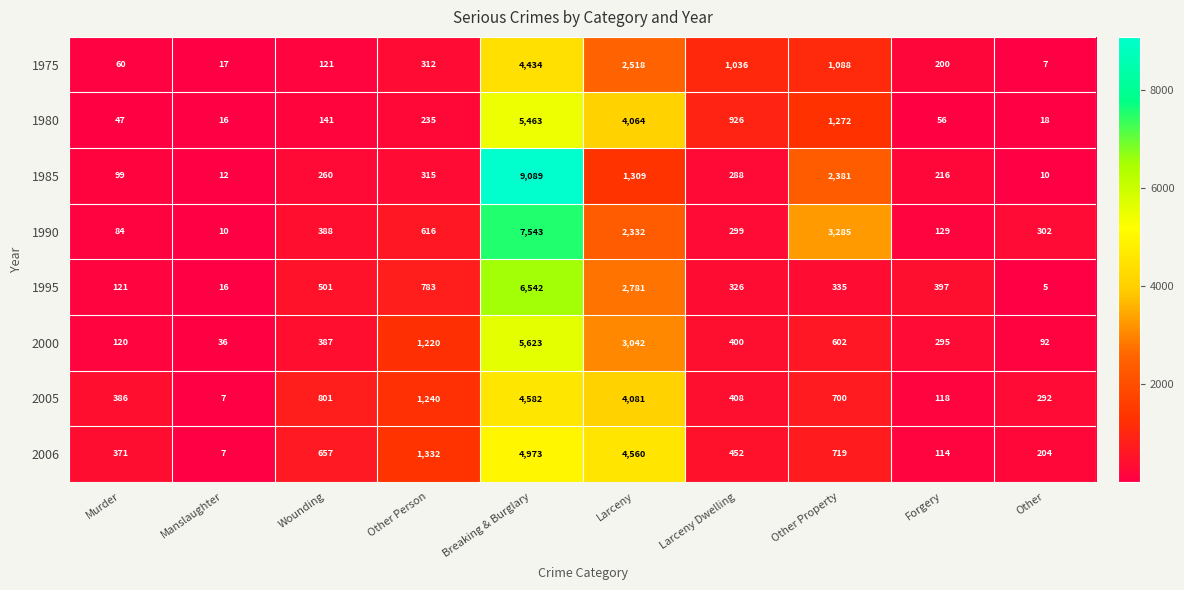

The 1995 series shows 5 at Other. True or false?

True